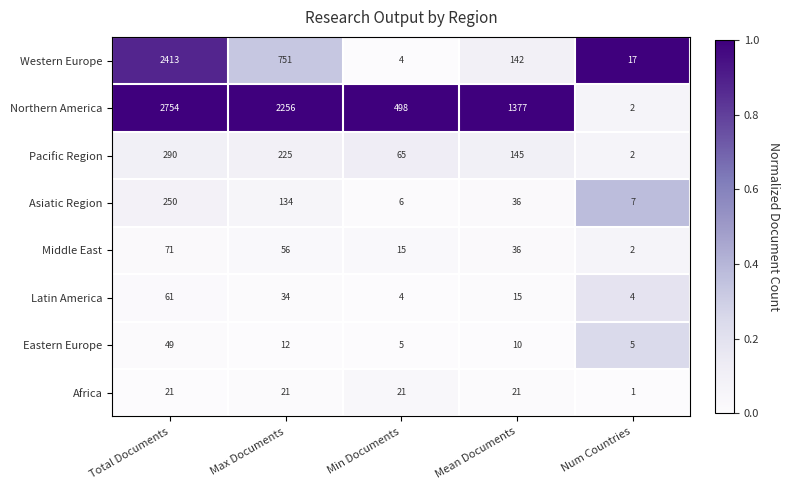

List the series in order of their peak value, highest first.

Northern America, Western Europe, Pacific Region, Asiatic Region, Middle East, Latin America, Eastern Europe, Africa